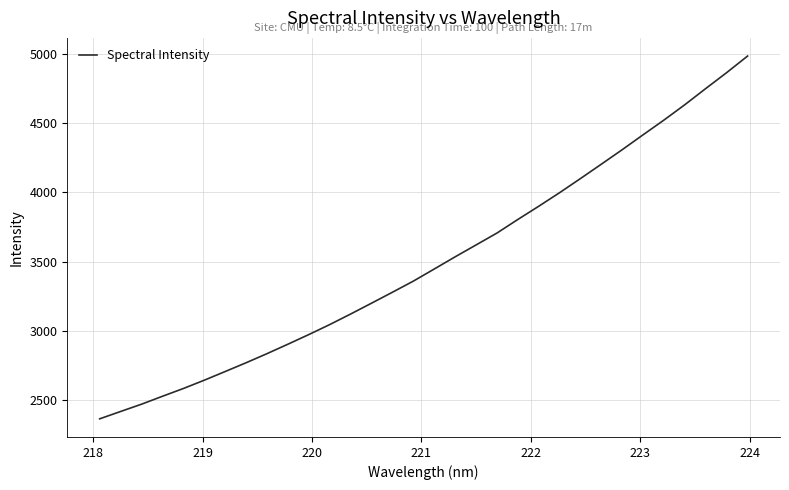

What is the smallest value displayed?

2364.3